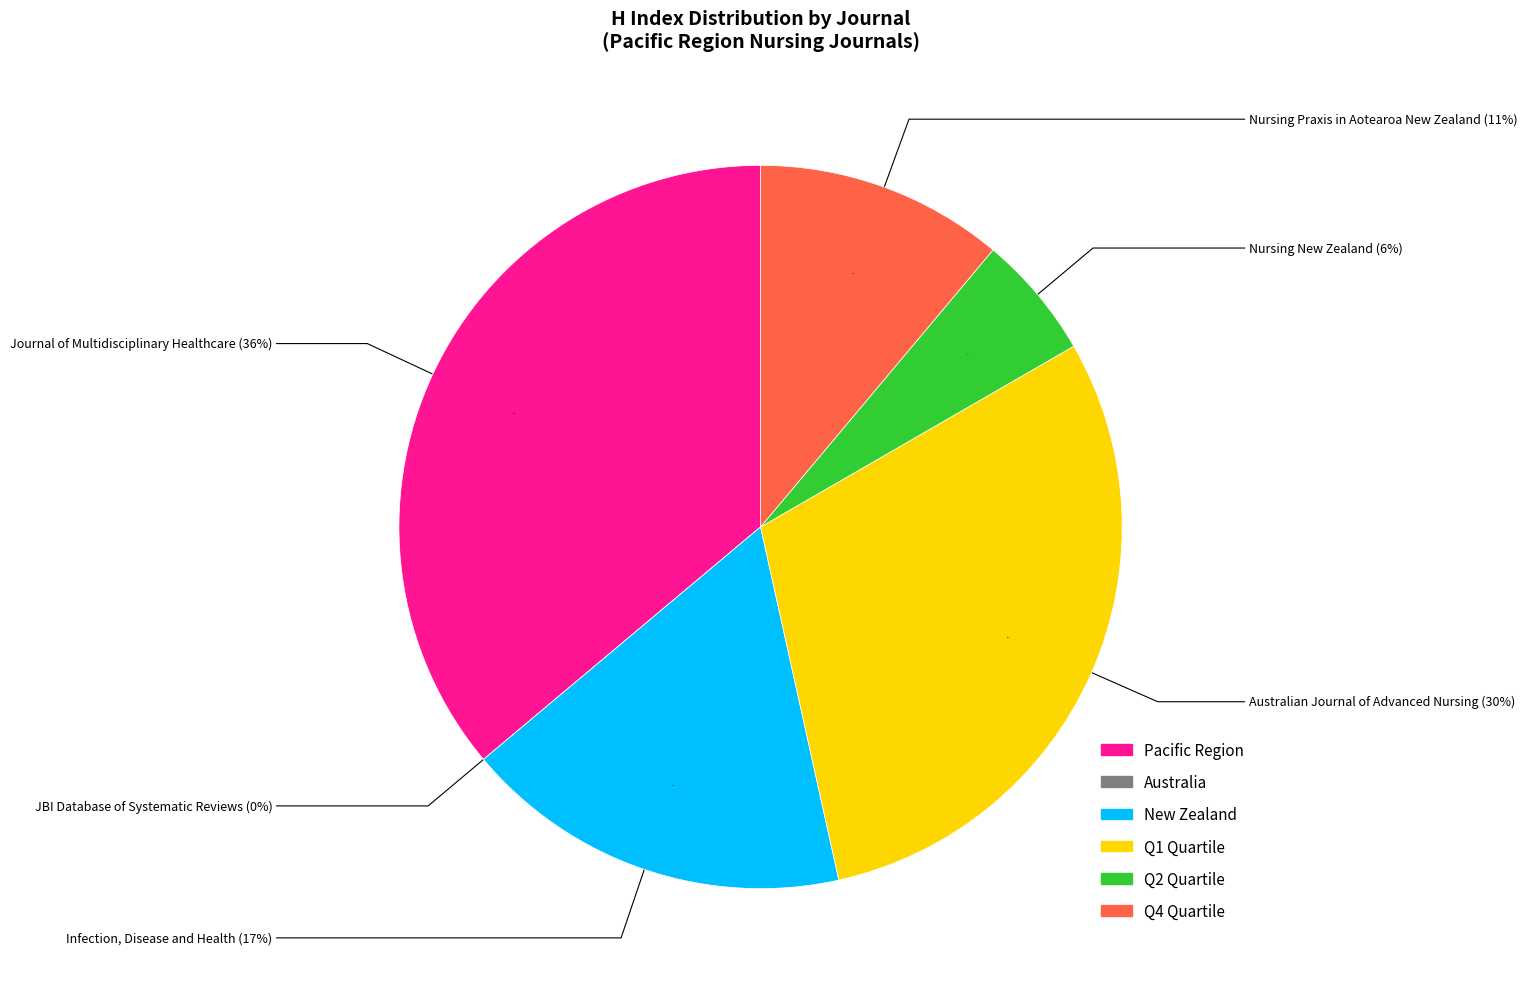

Rank the categories by value from lowest to highest.

JBI Database of Systematic Reviews, Nursing New Zealand, Nursing Praxis in Aotearoa New Zealand, Infection, Disease and Health, Australian Journal of Advanced Nursing, Journal of Multidisciplinary Healthcare